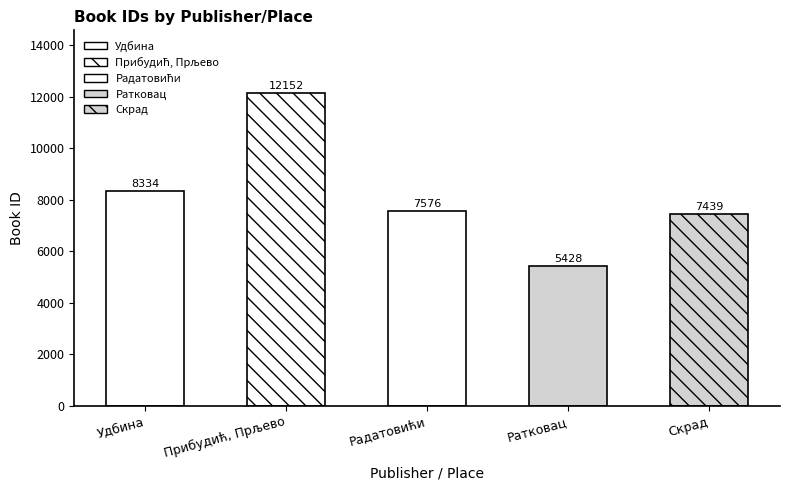

What is the difference between the second highest and second lowest values?

895